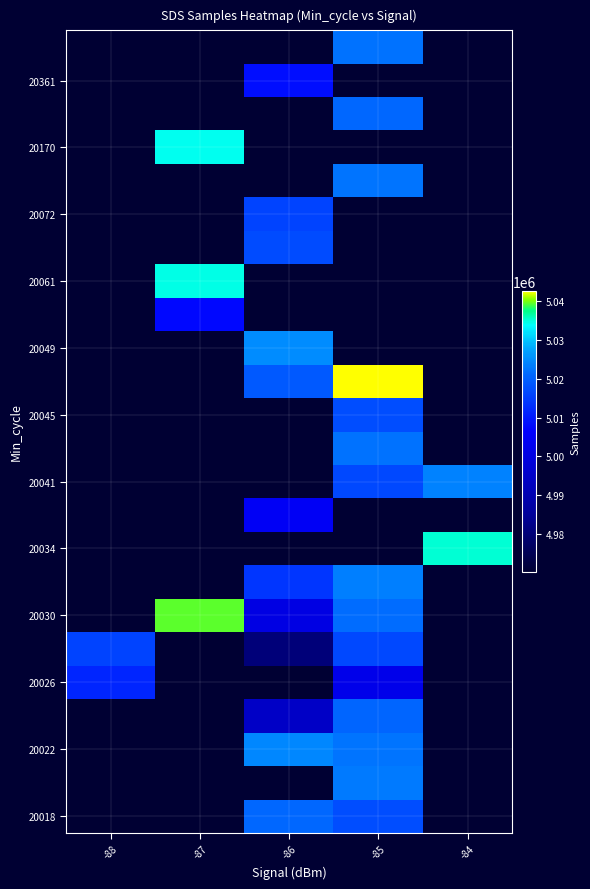

Count the number of categories in the chart.

5